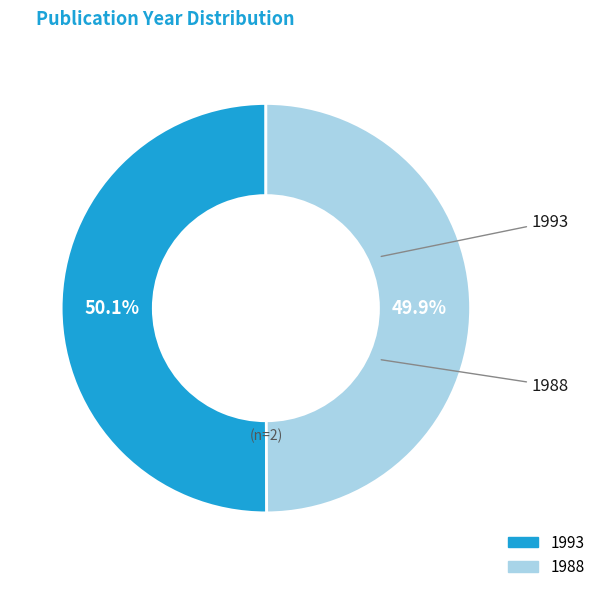

Approximately how many times larger is the value at 1993 compared to 1988?

1.0